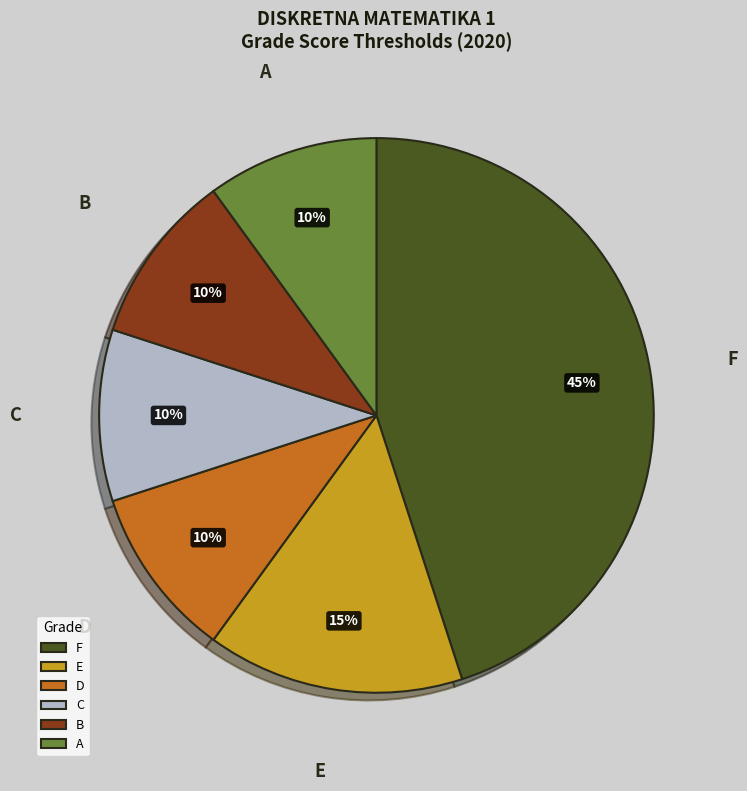

True or false: F accounts for 1% of the total.

False